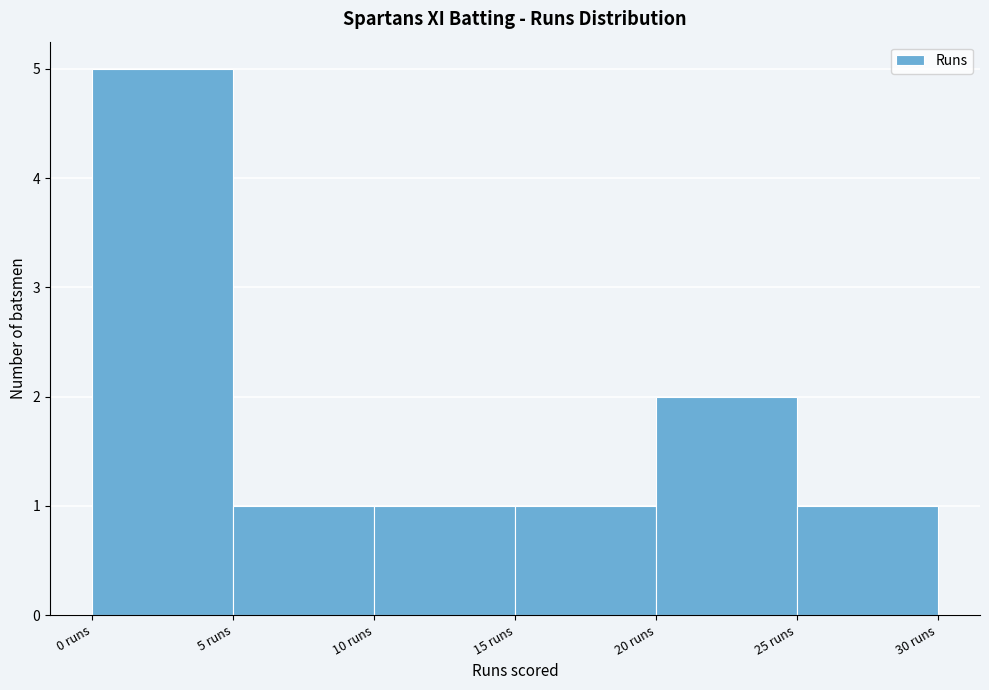

Reading left to right, transcribe this chart: for each bar, give the range it covers on the x-axis and its height. The values are not printed on the chart, so give them approximately, as read against the axis.

0 to 5: 5
5 to 10: 1
10 to 15: 1
15 to 20: 1
20 to 25: 2
25 to 30: 1